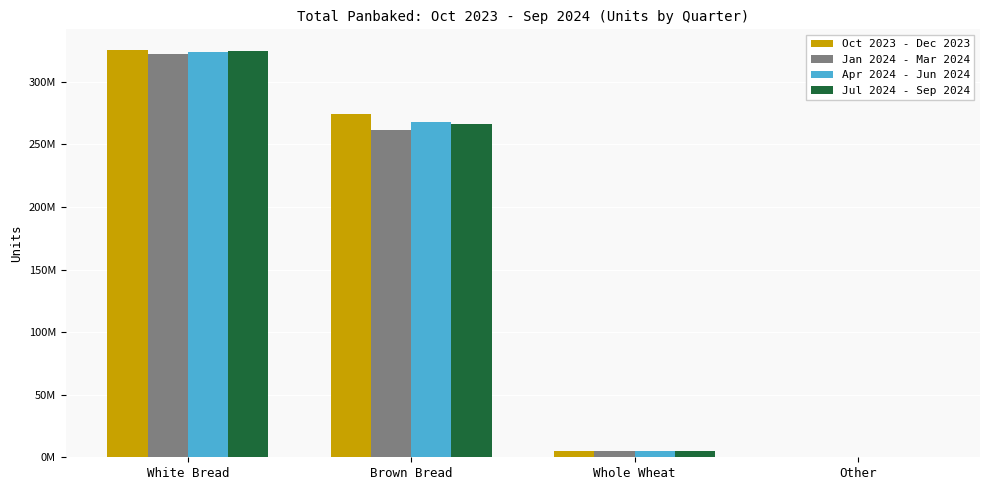

Which category has the highest value across all series?

White Bread